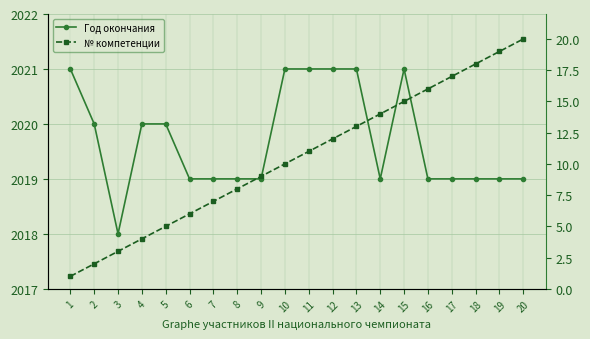

True or false: Год окончания and № компетенции intersect in this chart.

False